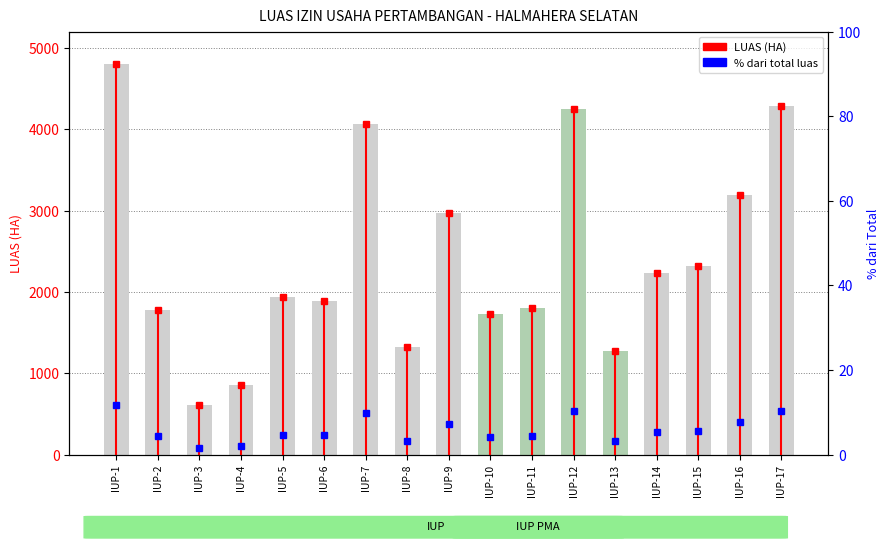

Is it true that % dari total luas equals 4.3 at IUP-2?

True